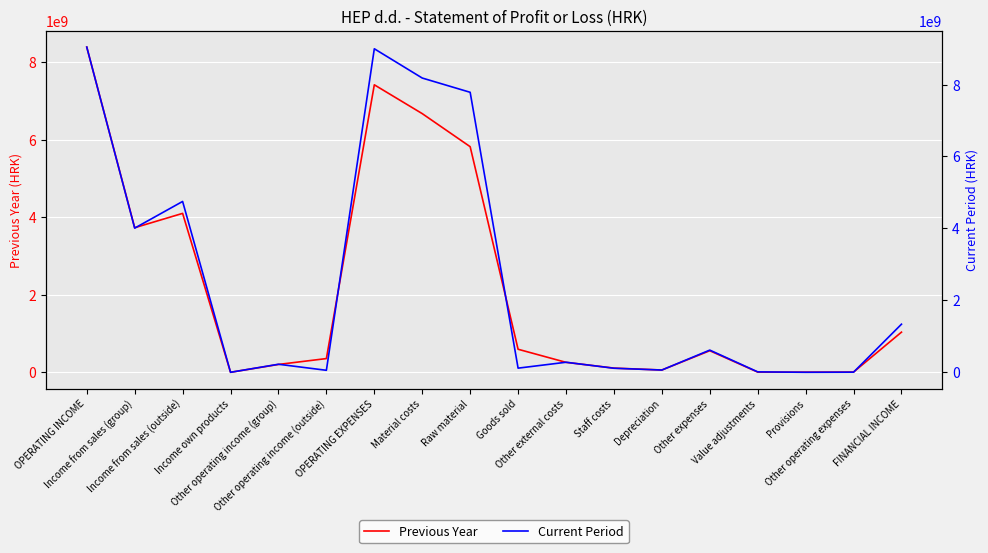

Where do Current Period and Previous Year first cross each other?

Other operating income (group) and Other operating income (outside)